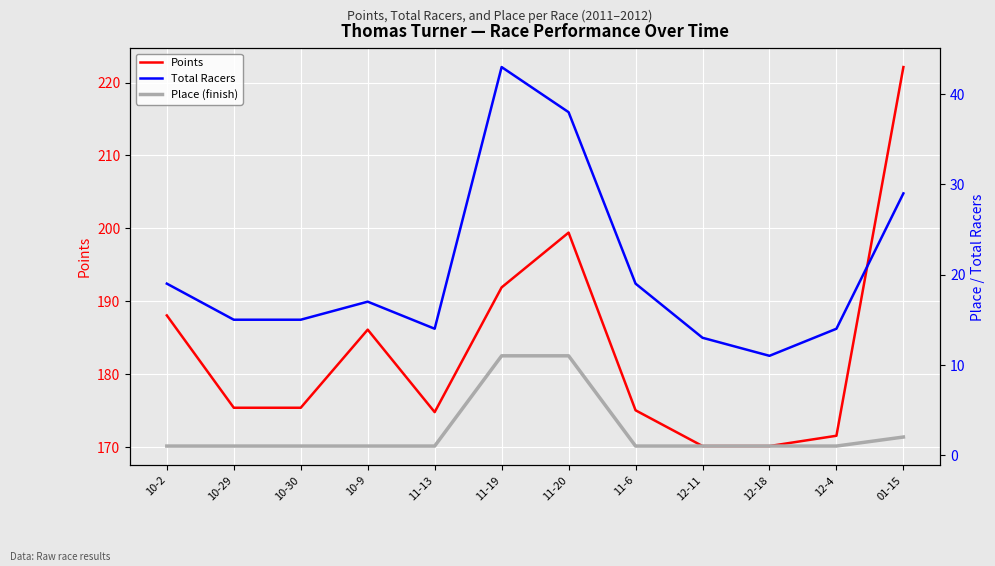

What position from the left is 12-4?

11